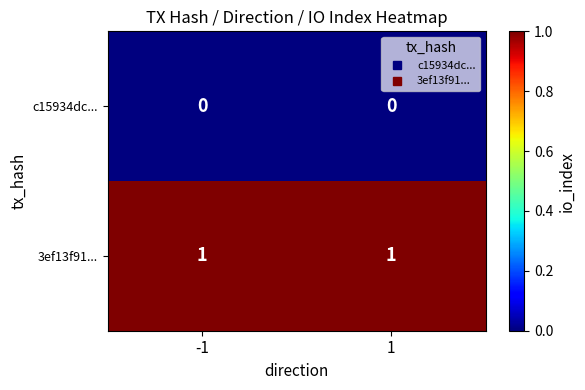

At -1, list the series in order from largest to smallest.

3ef13f91..., c15934dc...